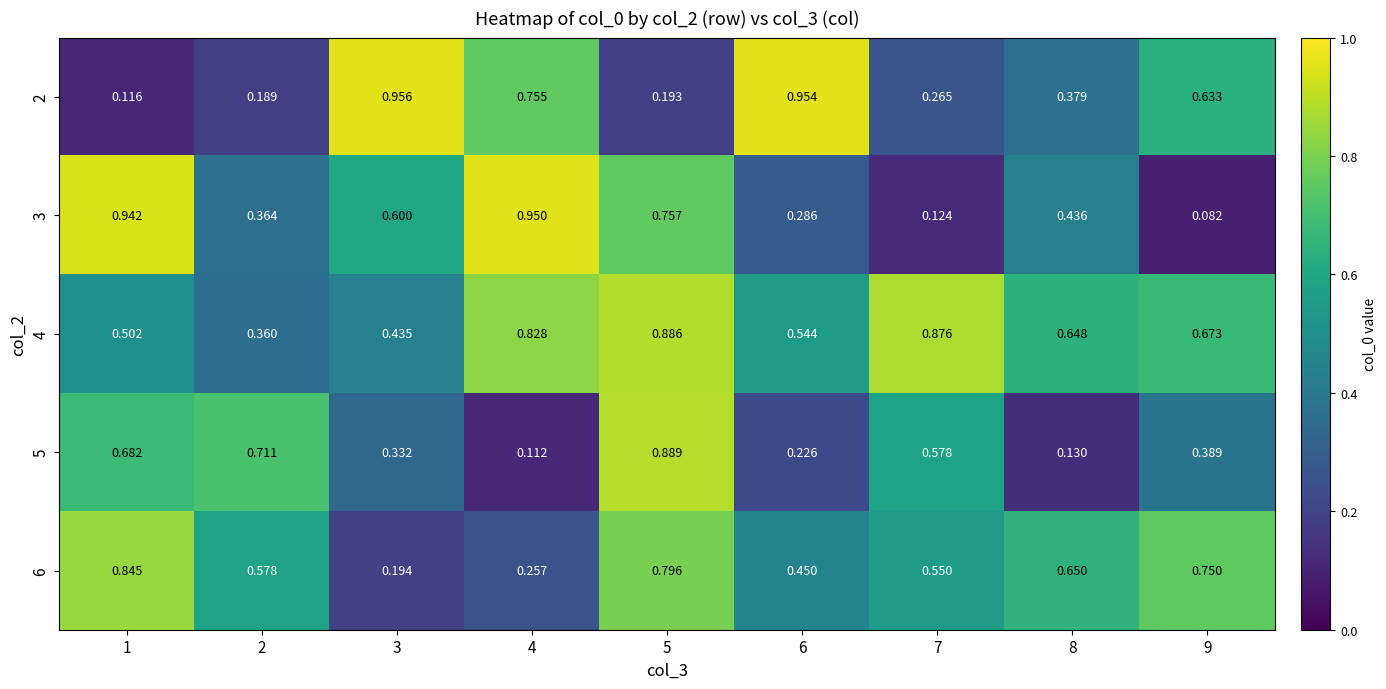

Is the value of 6 at 5 greater than the value of 4 at 5?

No